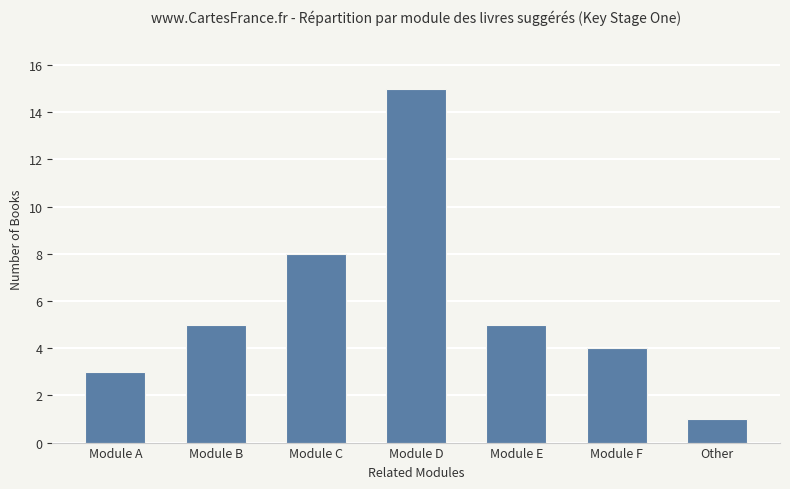

The value at Module F is 4. True or false?

True